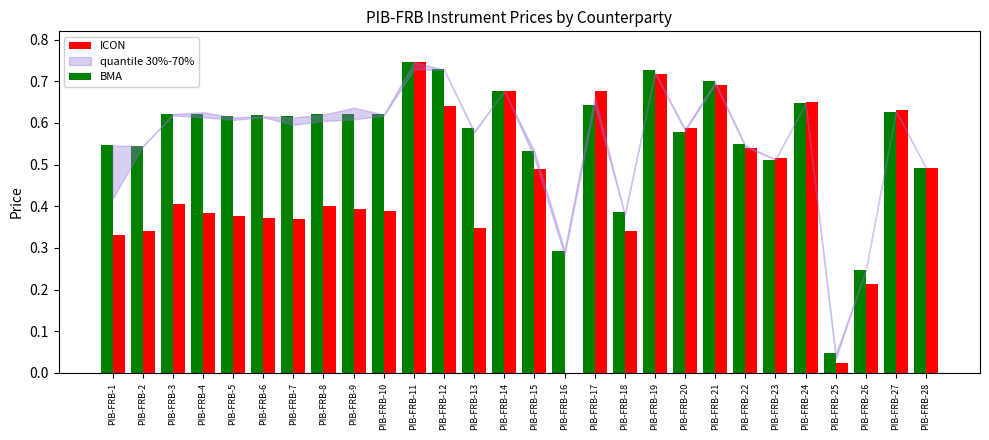

What is the total value across all series at PIB-FRB-17?

1.3